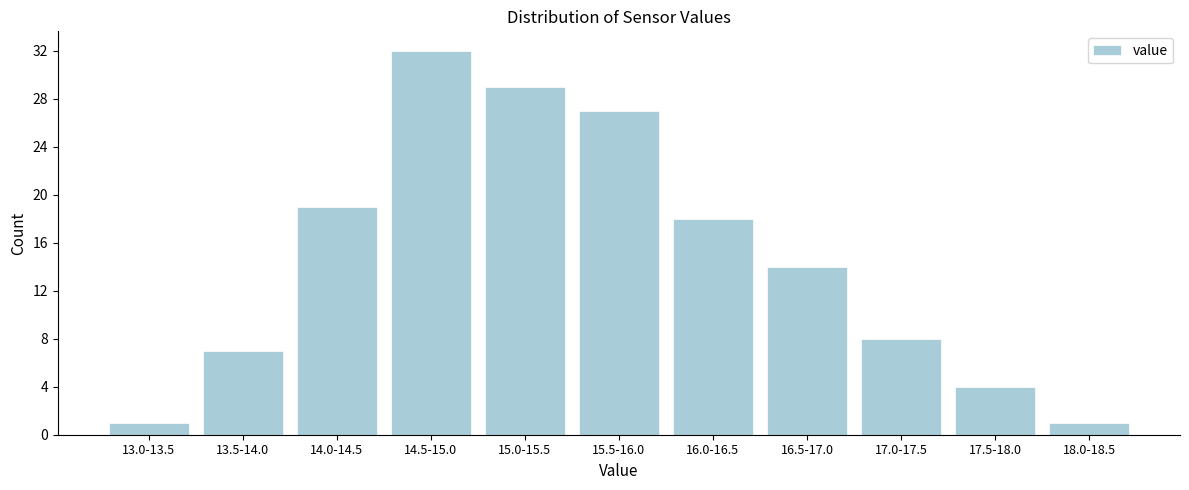

Reading left to right, transcribe all the data shown in this chart.

1	7	19	32	29	27	18	14	8	4	1